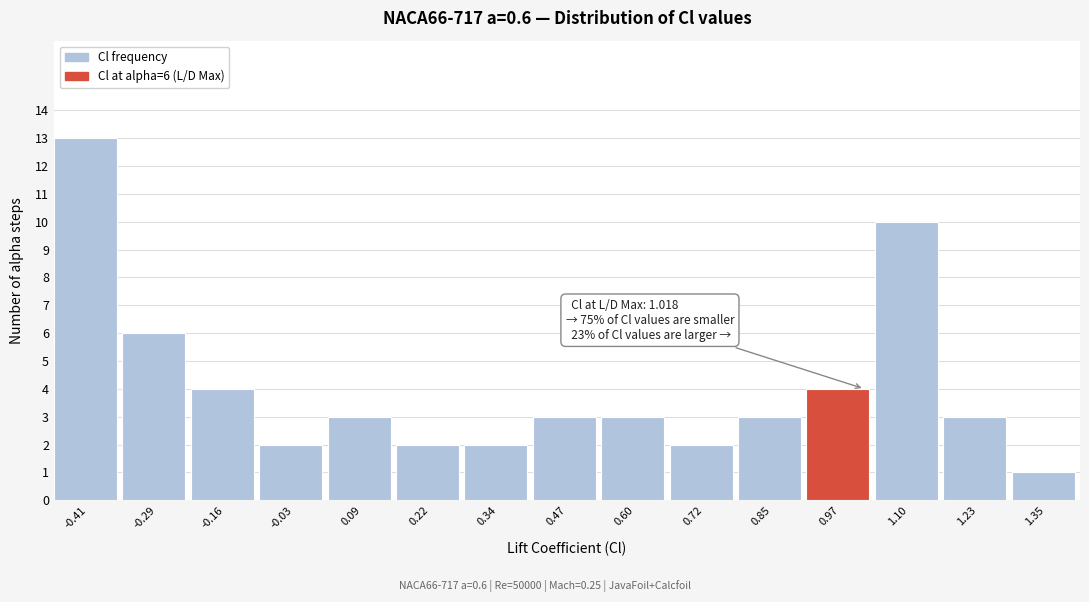

Which range on the x-axis has the tallest bar?

-0.48 to -0.34